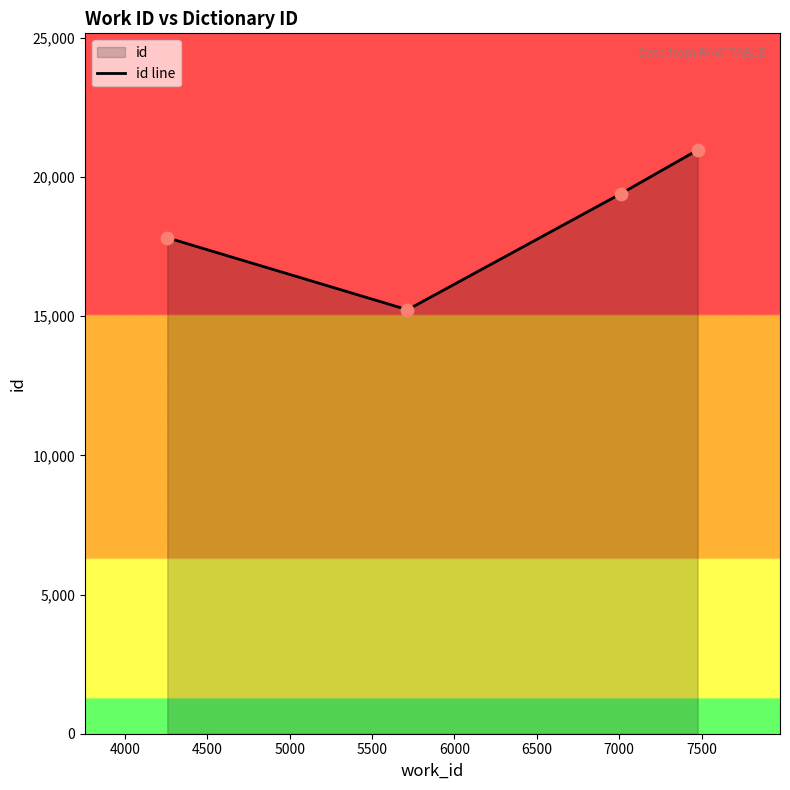

What is the difference between the second highest and minimum values?

4173